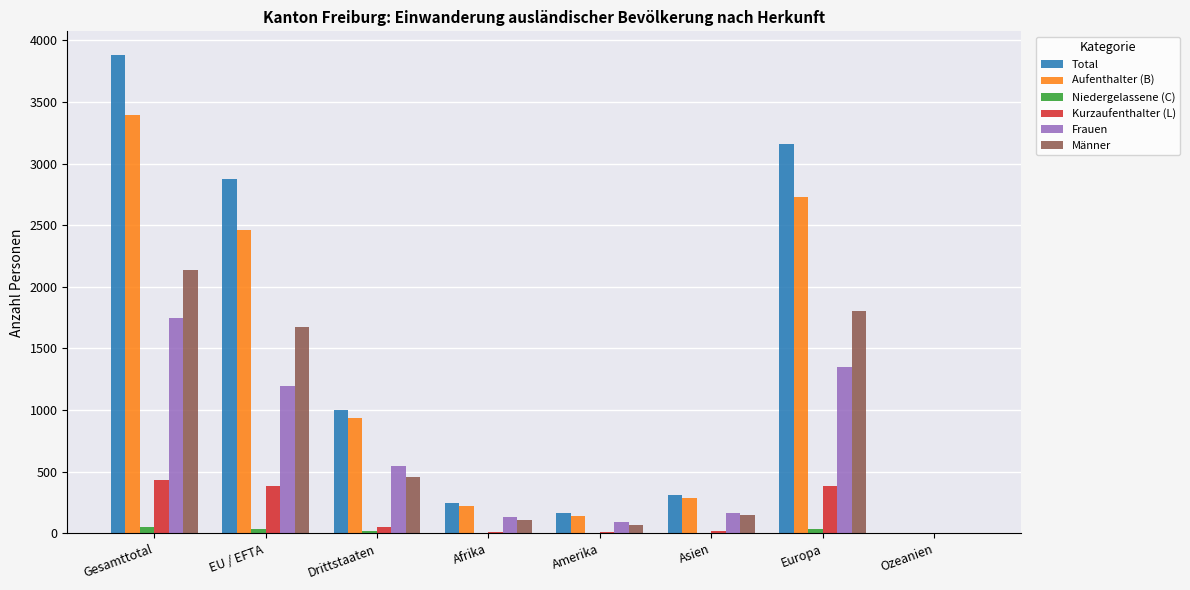

What is the sum of all Frauen values?

5235